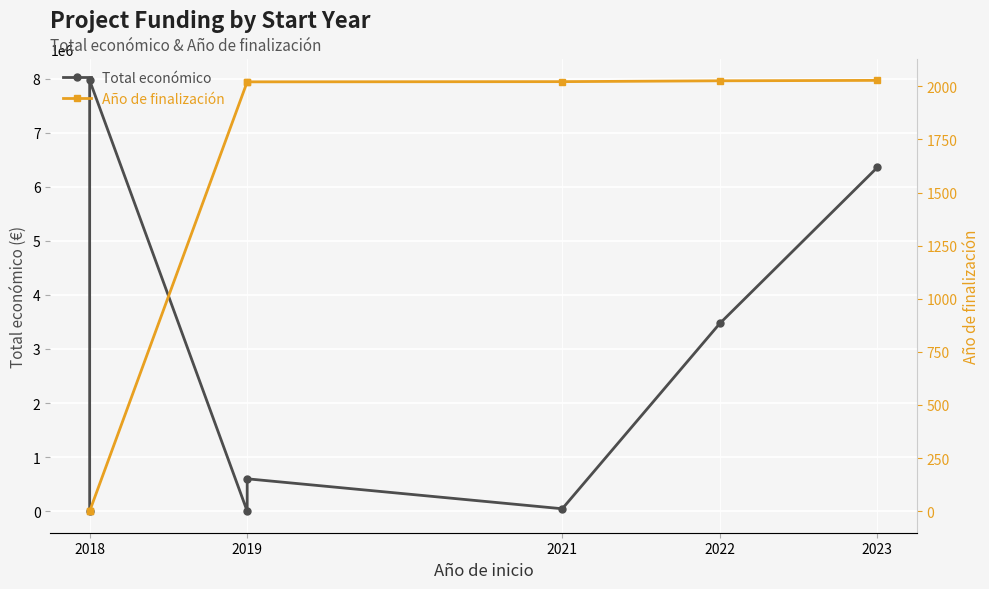

How many data points in Total económico are above 599605?

3